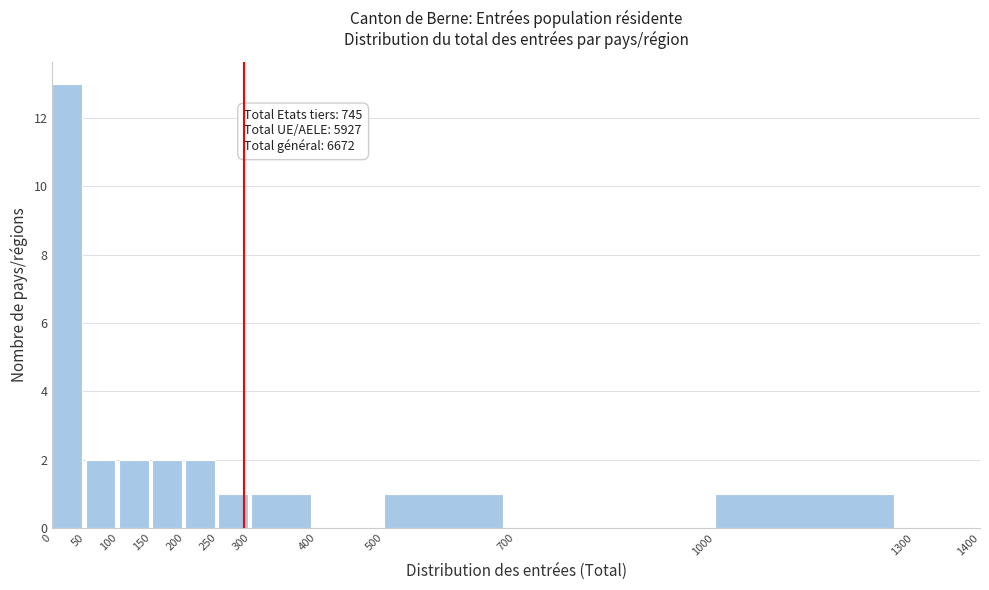

Over which range of the x-axis is the bar tallest?

0 to 50